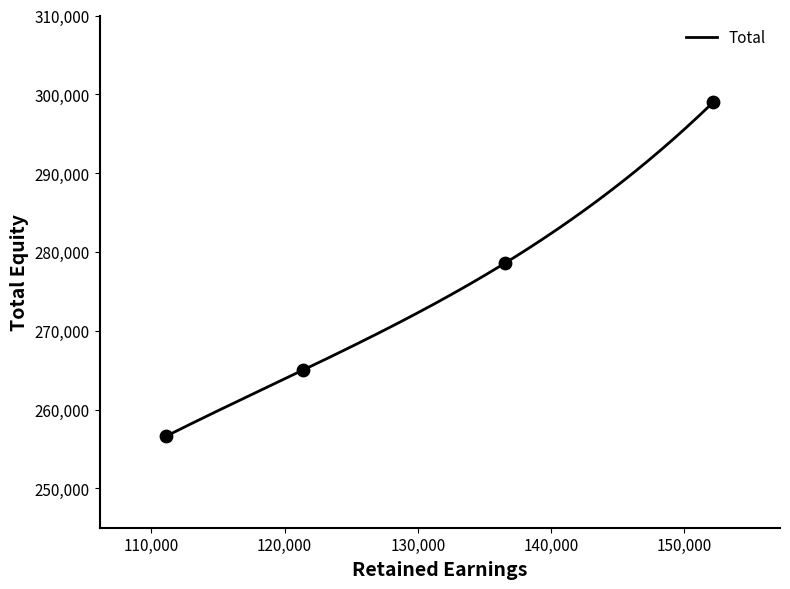

What is the ratio of the value at 152187 to the value at 111114?

1.2